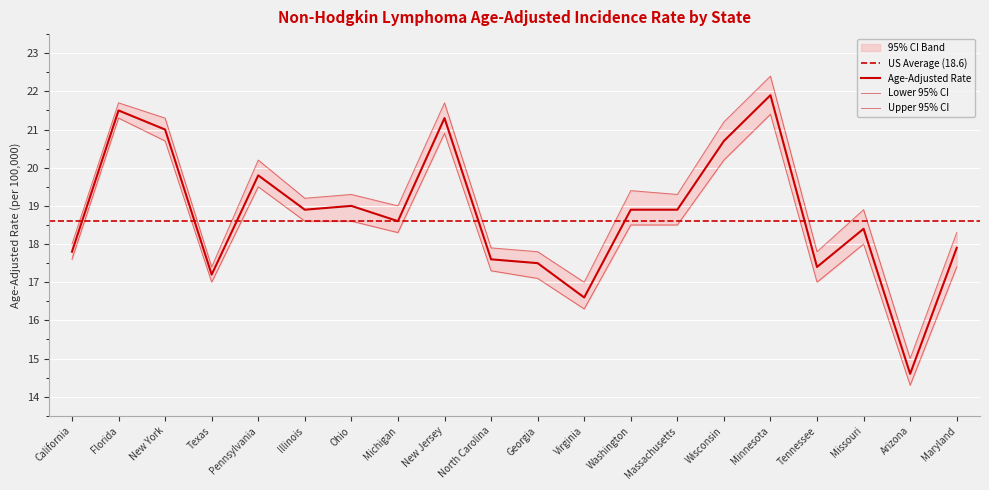

List the series in order of their overall mean, highest first.

Upper 95% CI, Age-Adjusted Rate, Lower 95% CI